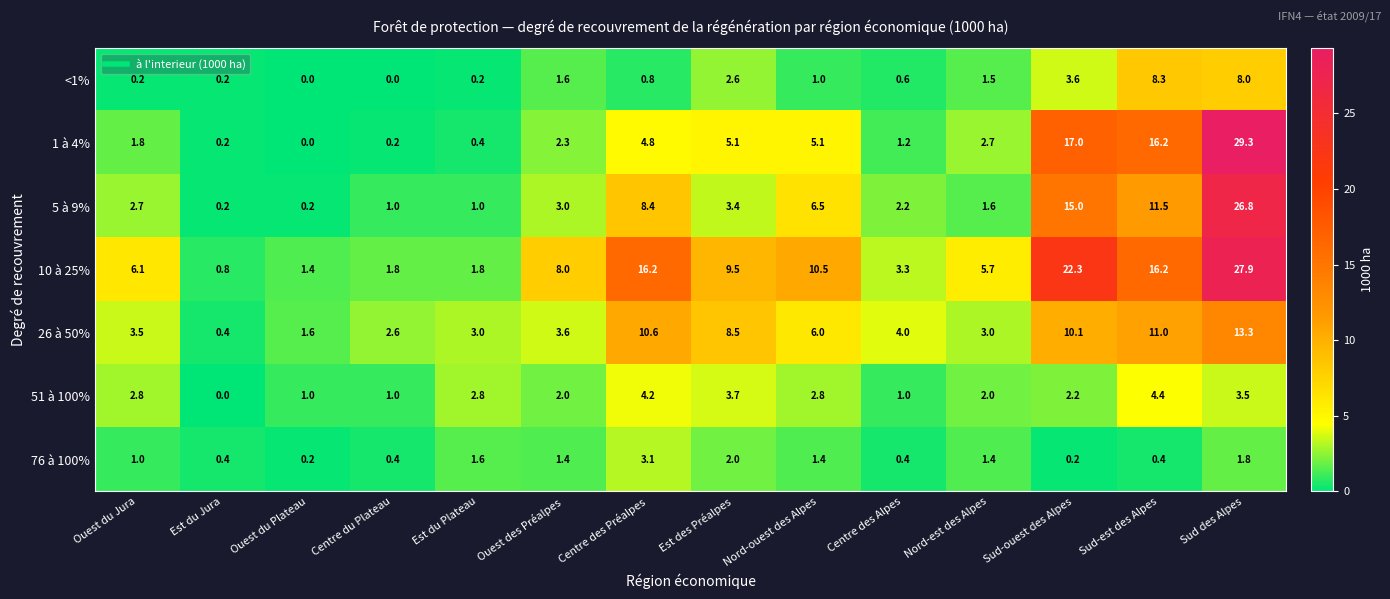

What is the difference between the highest and lowest values at Est du Plateau?

2.8